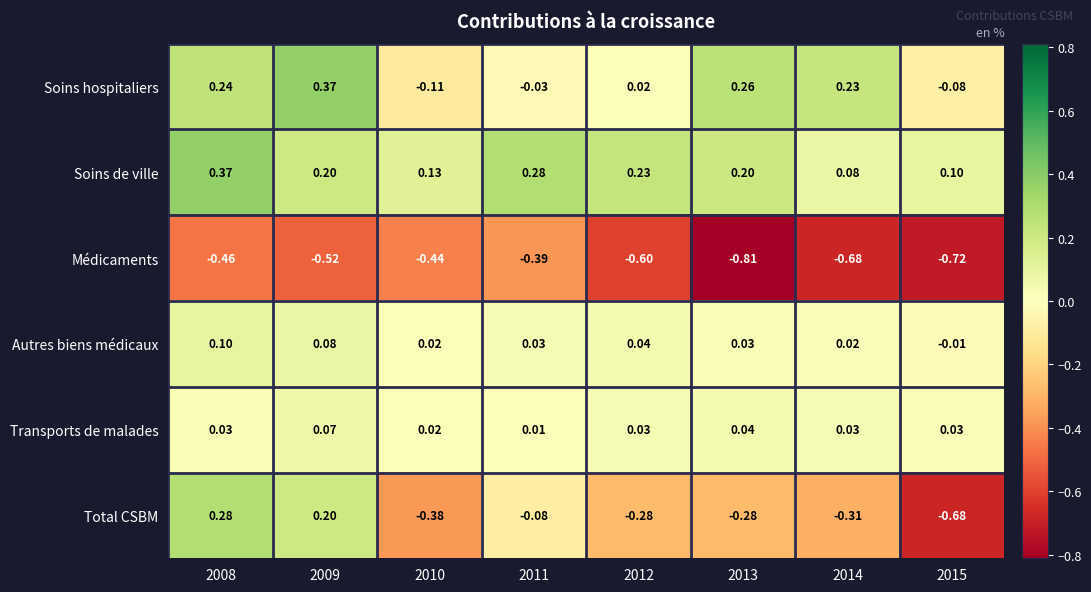

Which series has the largest total across all categories?

Soins de ville